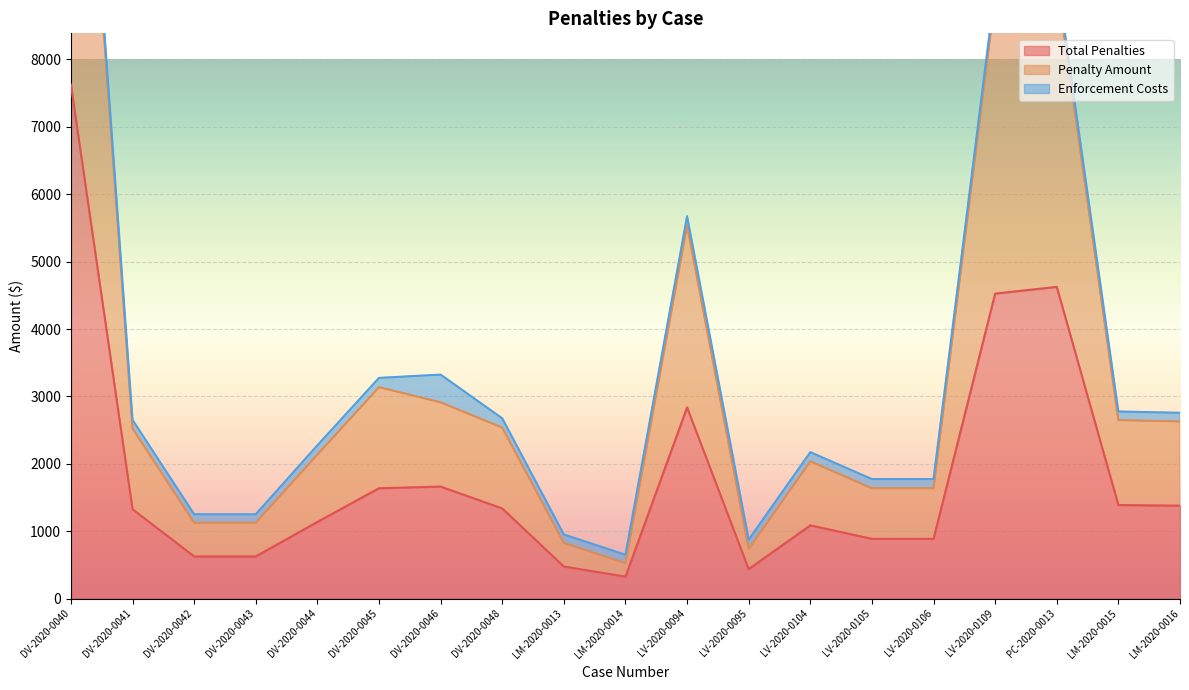

How many data points in Total Penalties are above 1325?

10